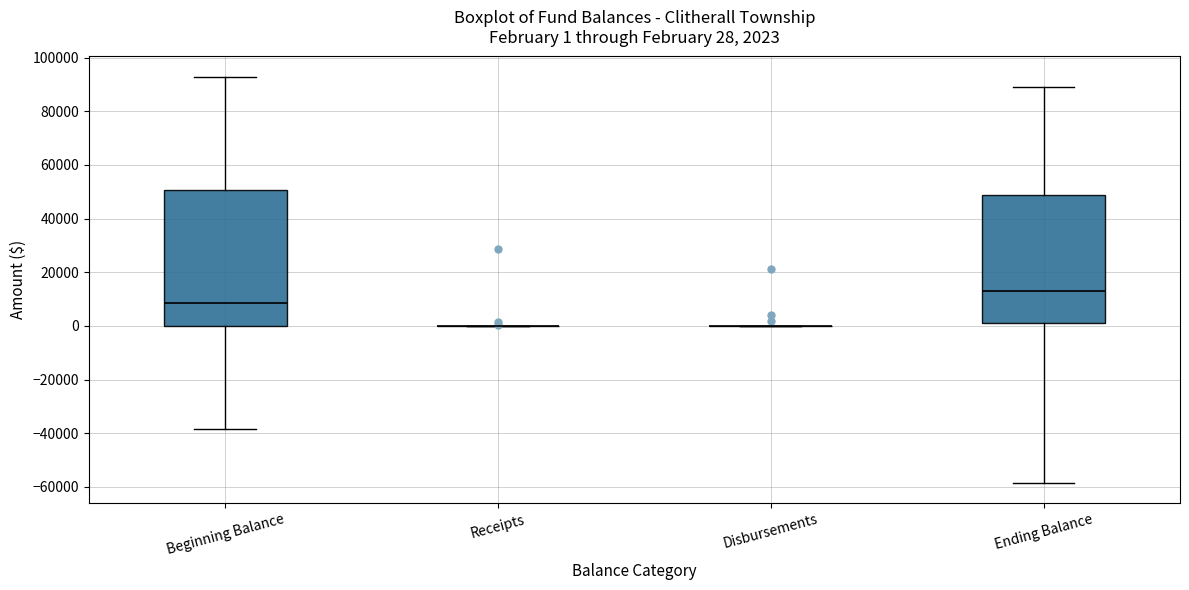

Comparing the boxes themselves (not the whiskers), which one is the tallest?

Beginning Balance